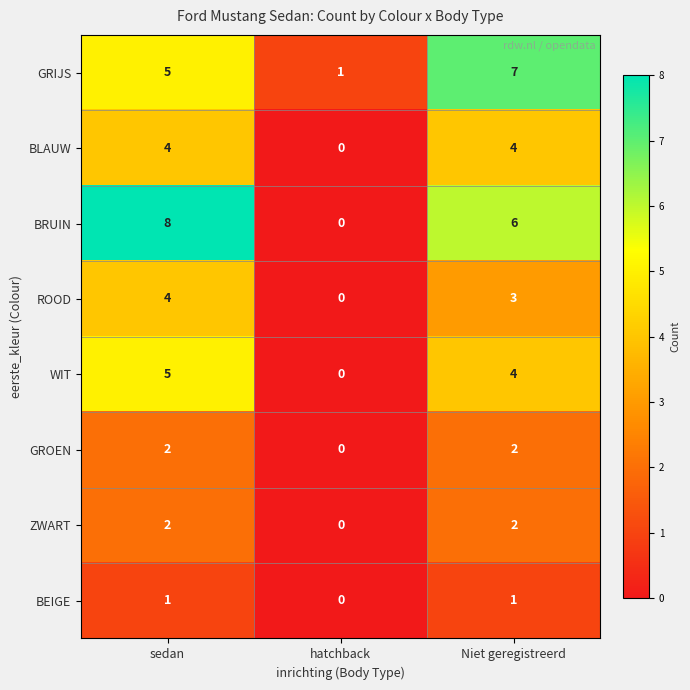

Reading left to right, list all the values displayed in this chart.

GRIJS: 5	1	7
BLAUW: 4	0	4
BRUIN: 8	0	6
ROOD: 4	0	3
WIT: 5	0	4
GROEN: 2	0	2
ZWART: 2	0	2
BEIGE: 1	0	1